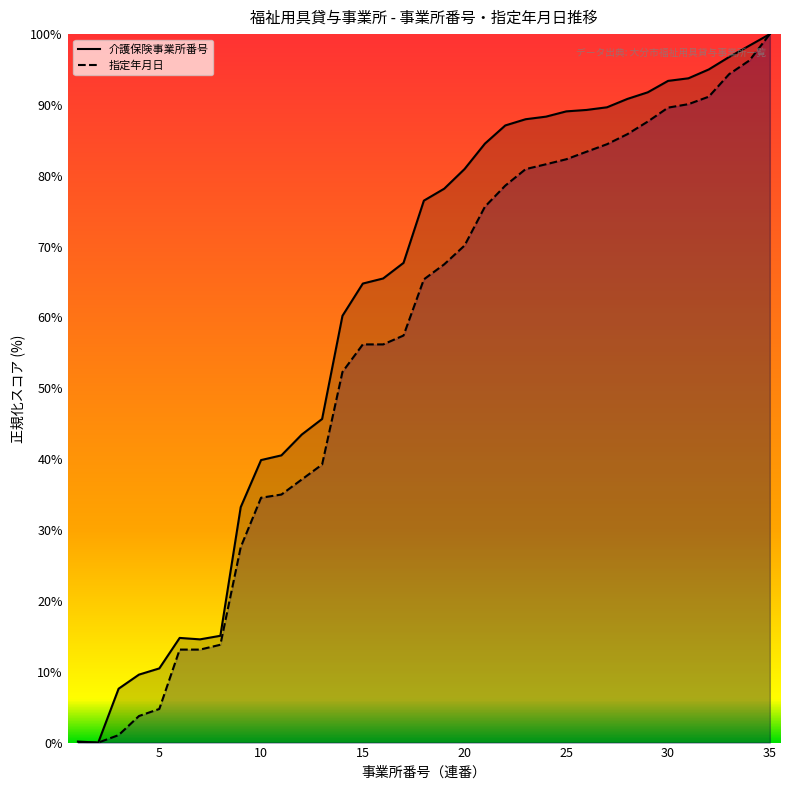

What is the total value across all series at 15?

121.0